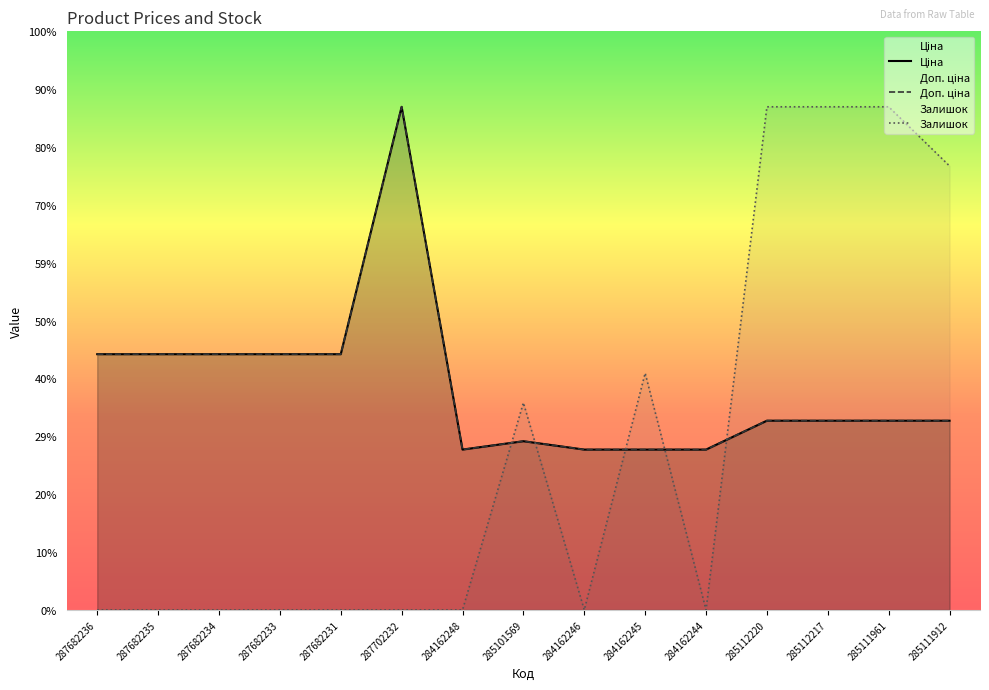

What is the average value of the Ціна series?

13199.7